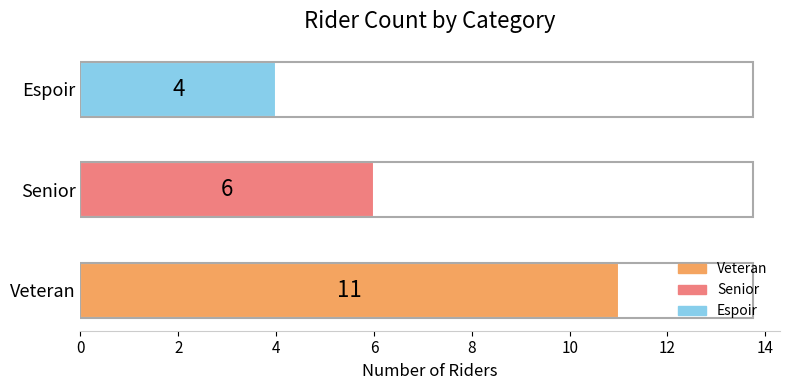

Reading bottom to top, what are all the values shown in this chart?

Veteran=11	Senior=6	Espoir=4